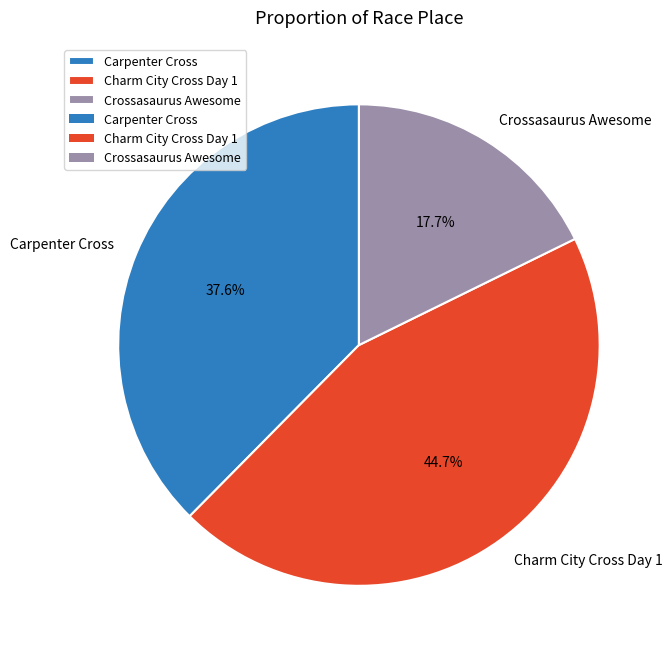

To the nearest percent, what portion does Charm City Cross Day 1 represent?

45%